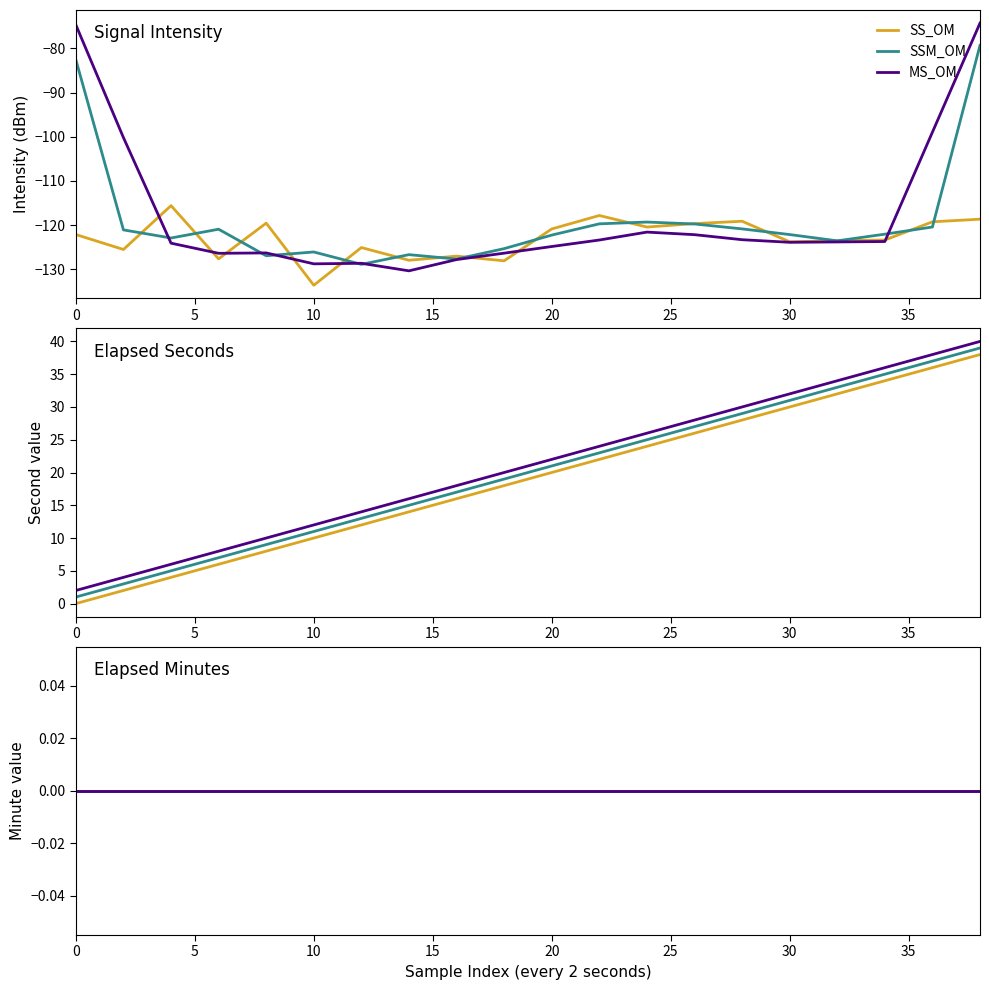

True or false: intensity(dBm) and second cross at least once.

False